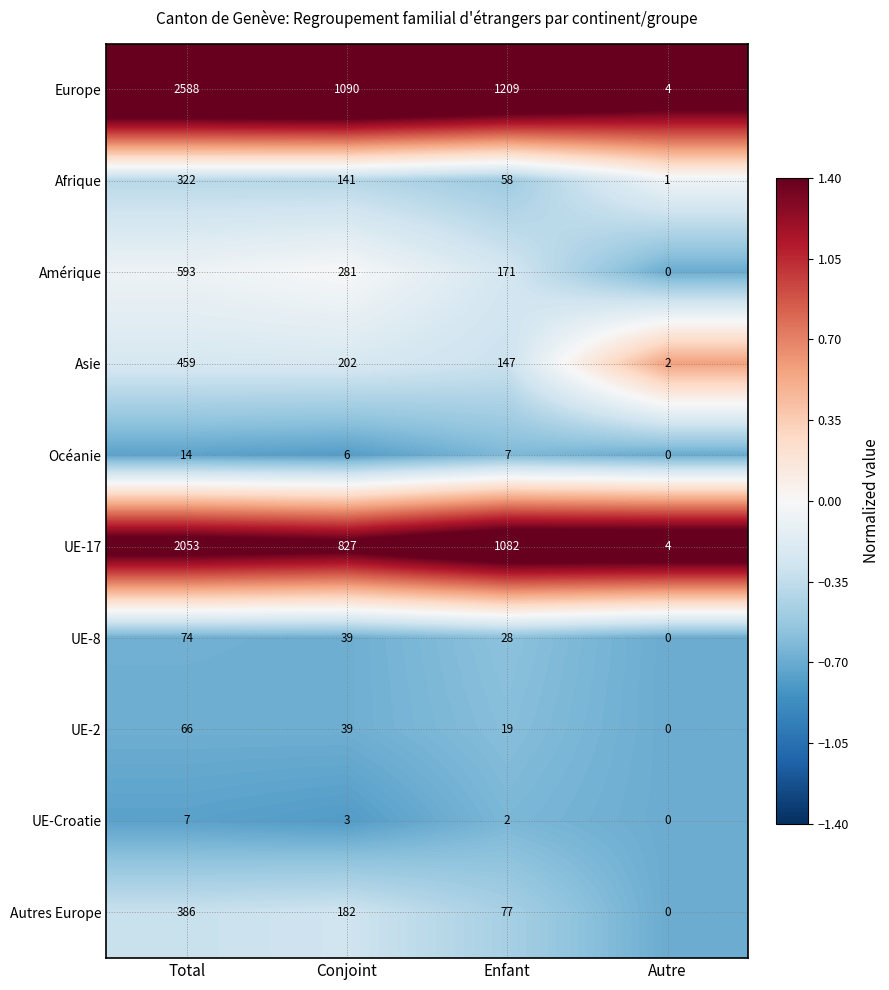

Which category has the lowest value across all series?

Autre